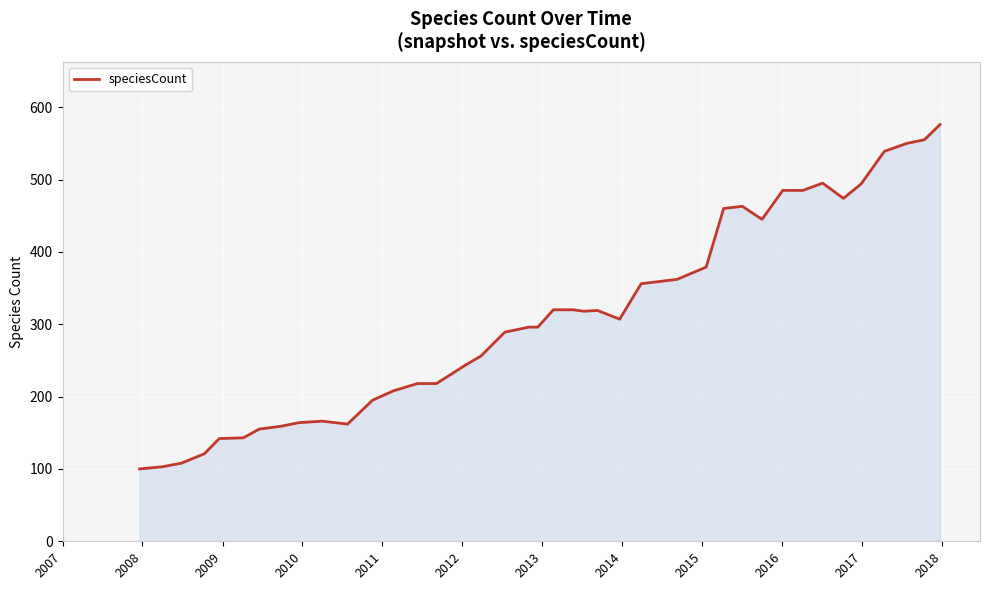

What is the greatest value displayed?

576